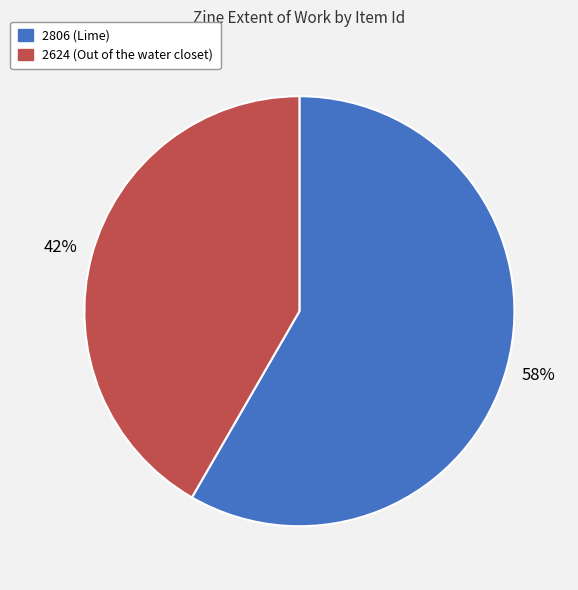

Combined, do 2624 (Out of the water closet) and 2806 (Lime) account for over 50%?

Yes